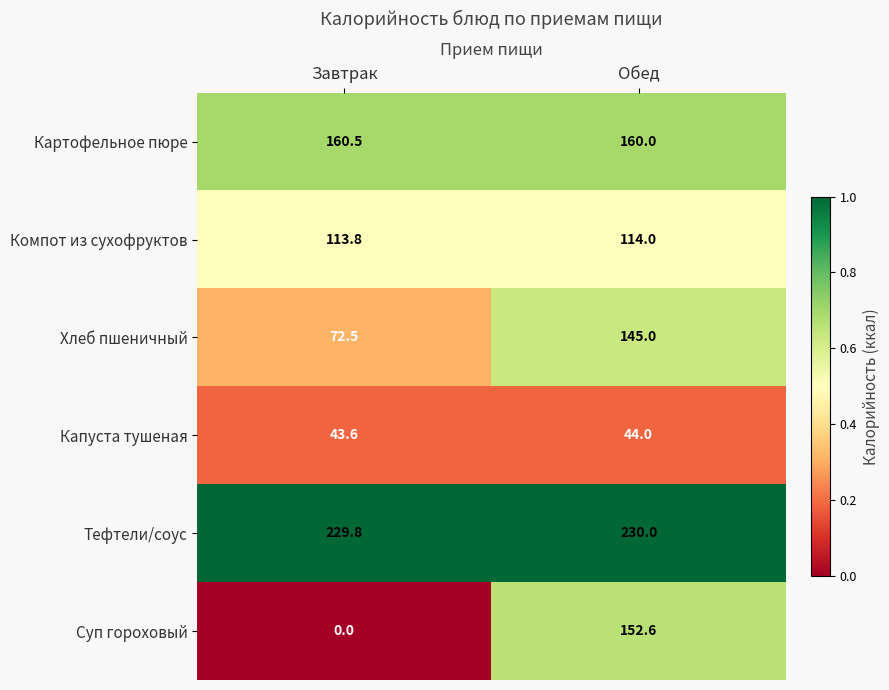

Rank the series at Обед from highest to lowest value.

Тефтели/соус, Картофельное пюре, Суп гороховый, Хлеб пшеничный, Компот из сухофруктов, Капуста тушеная